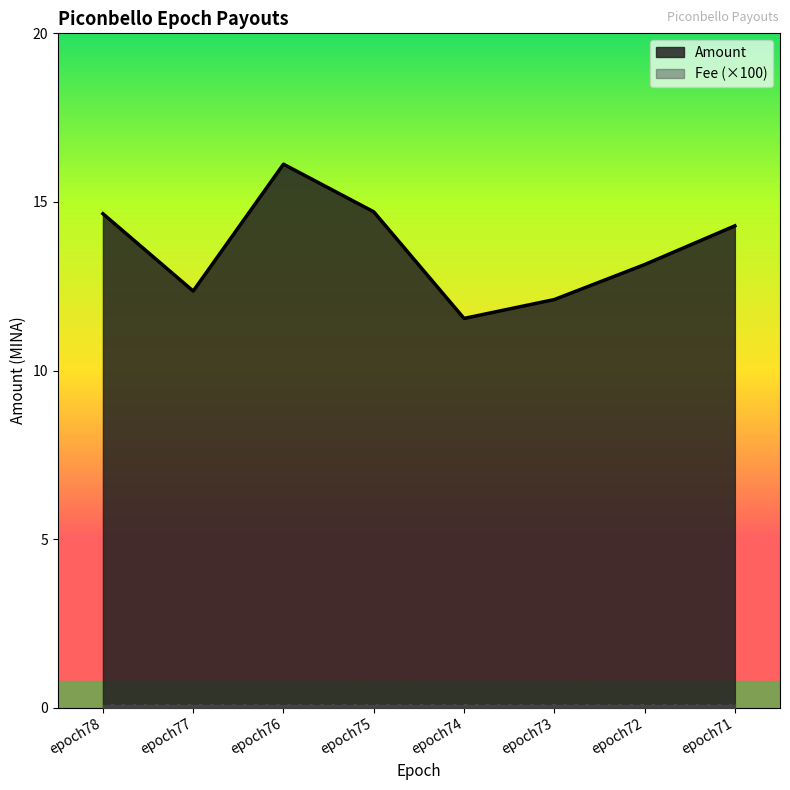

Does the chart have visible grid lines?

No